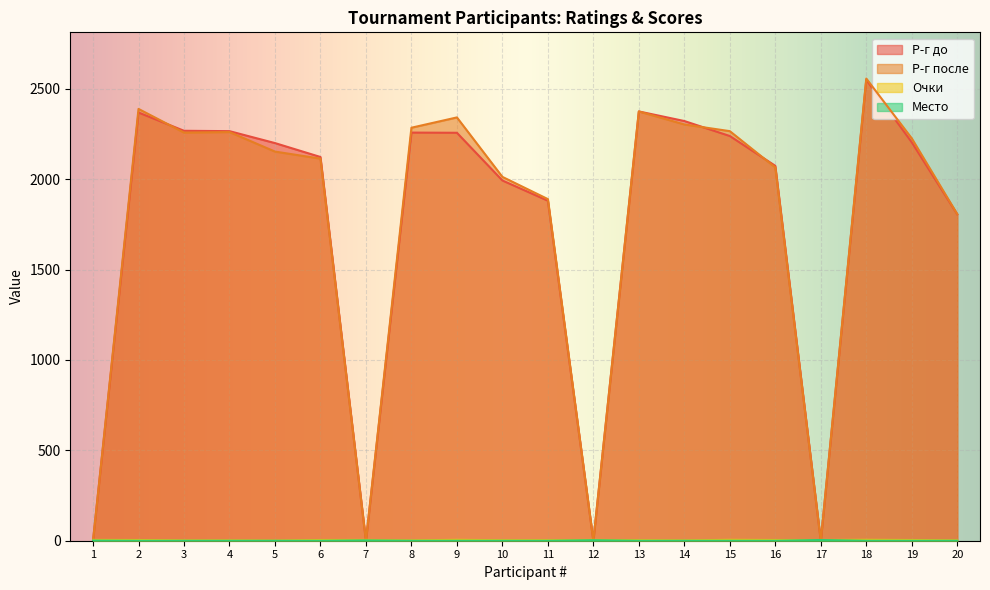

How many interior local valleys does the Очки series have?

3